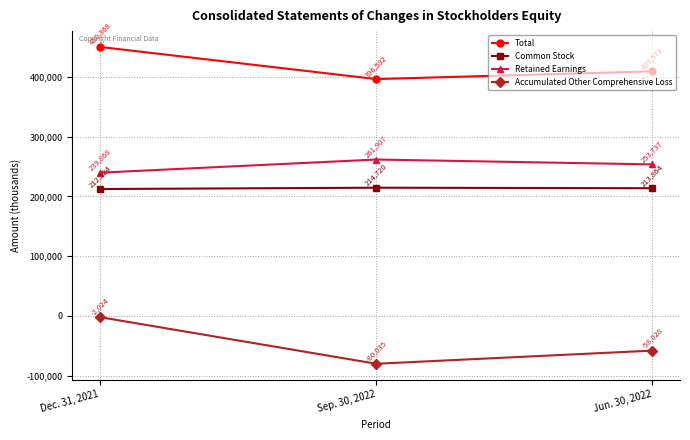

What is the minimum value for Accumulated Other Comprehensive Loss?

-80035